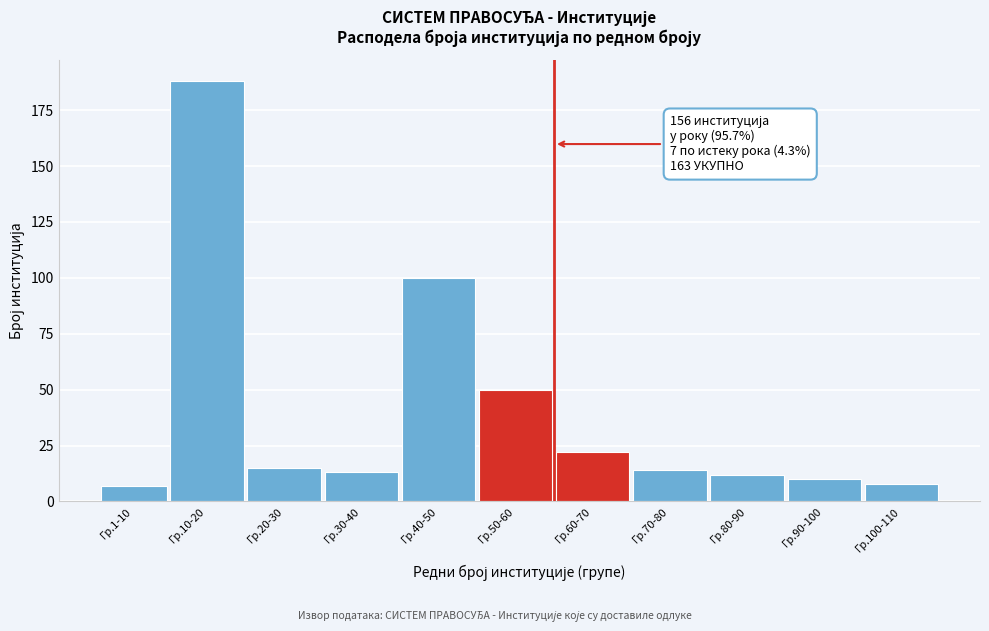

Reading right to left, extract all data points from this chart.

Гр.100-110=8	Гр.90-100=10	Гр.80-90=12	Гр.70-80=14	Гр.60-70=22	Гр.50-60=50	Гр.40-50=100	Гр.30-40=13	Гр.20-30=15	Гр.10-20=188	Гр.1-10=7